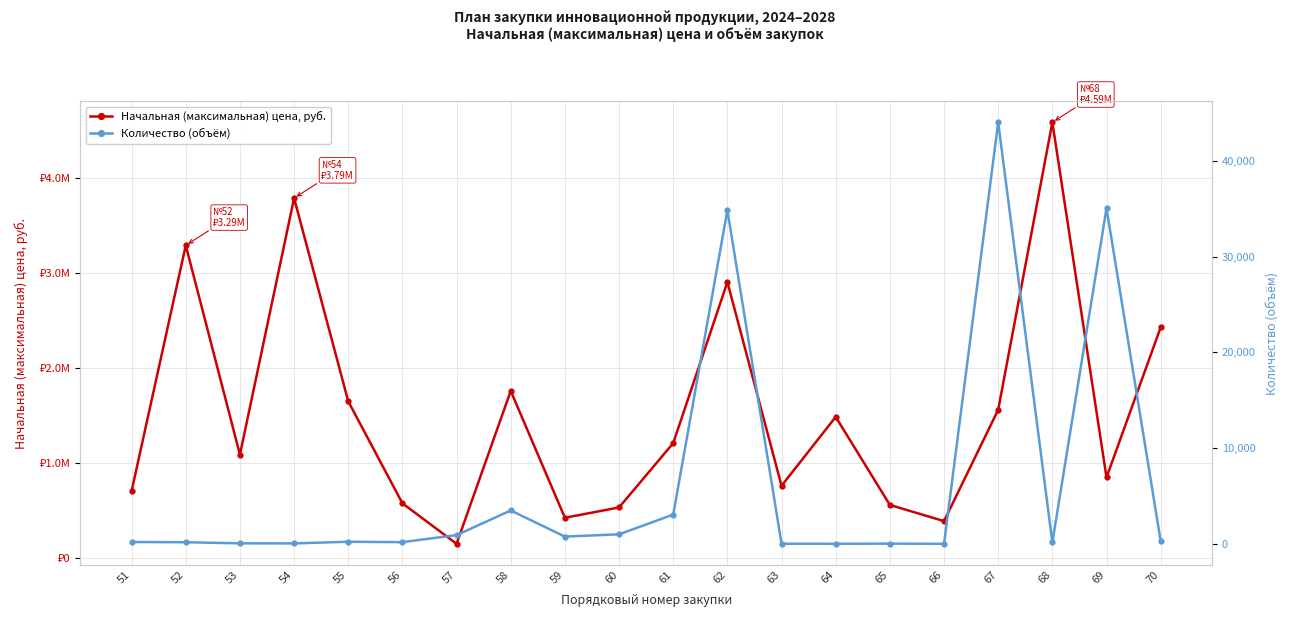

Rank the series by their maximum value, from highest to lowest.

Начальная (максимальная) цена, руб., Количество (объём)